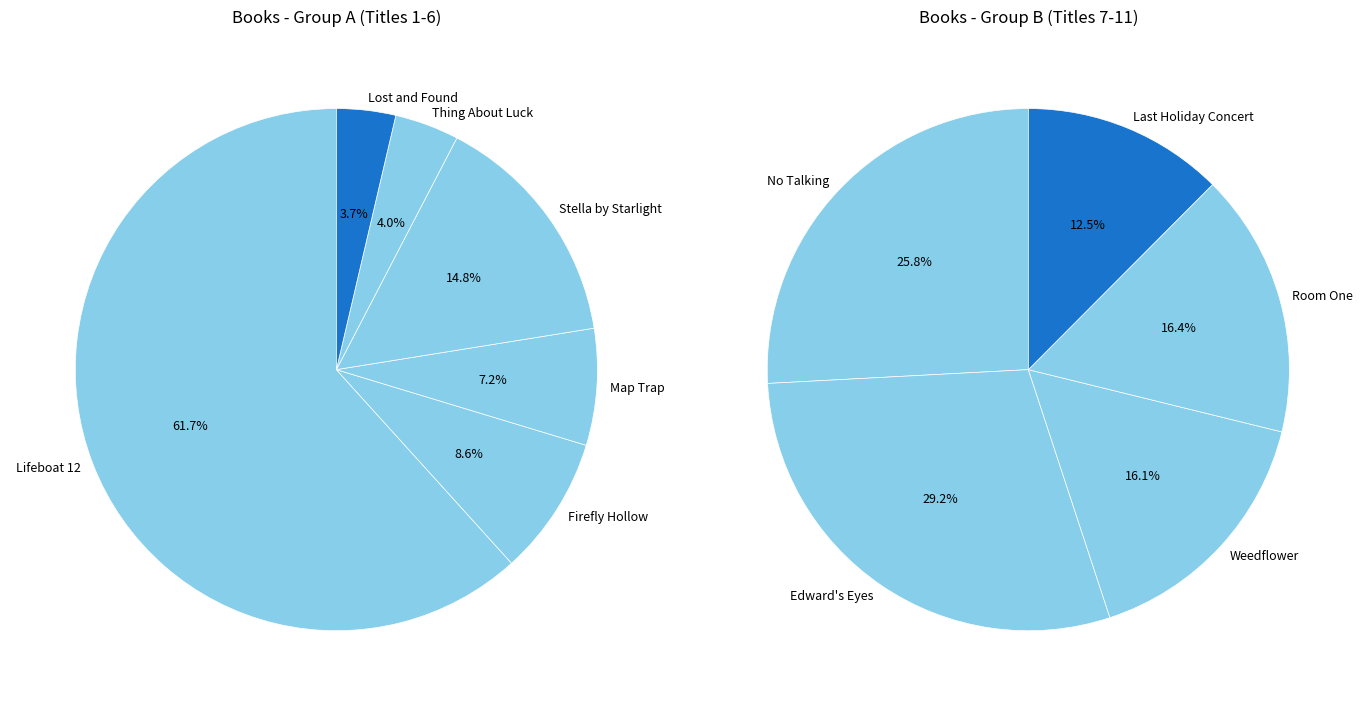

What is the largest slice in the pie chart?

Lifeboat 12